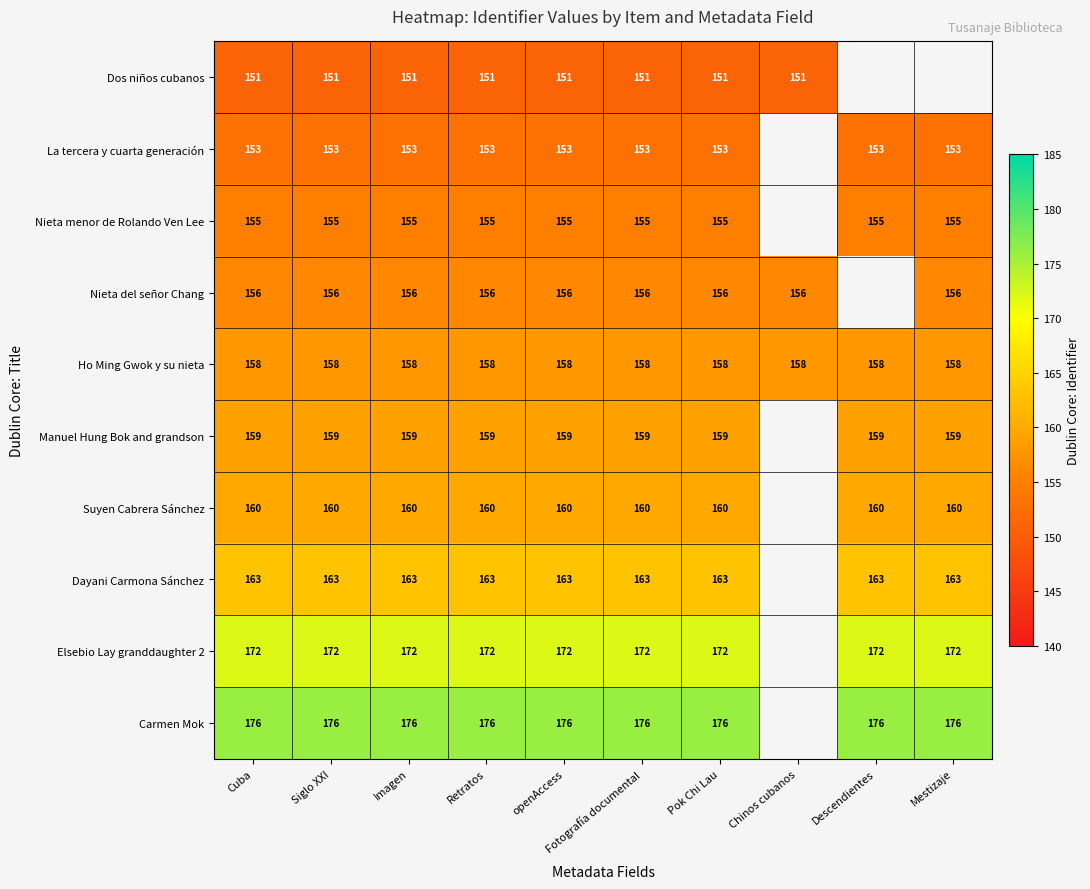

What is the spread (max minus min) of values at Cuba?

25